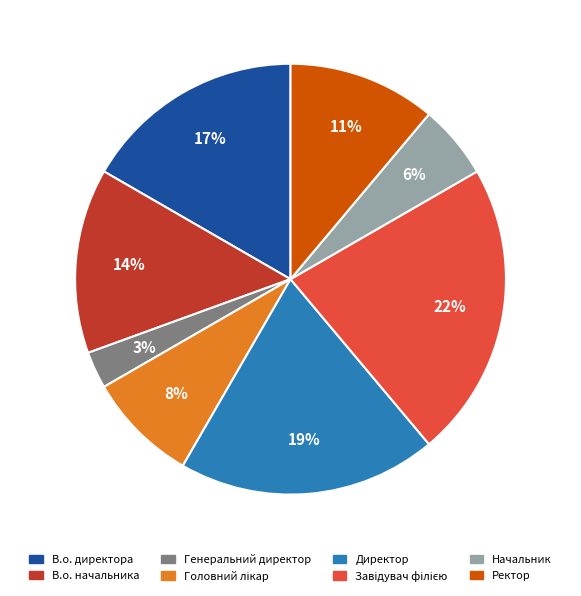

Do В.о. директора and Генеральний директор together represent more than half of the pie?

No